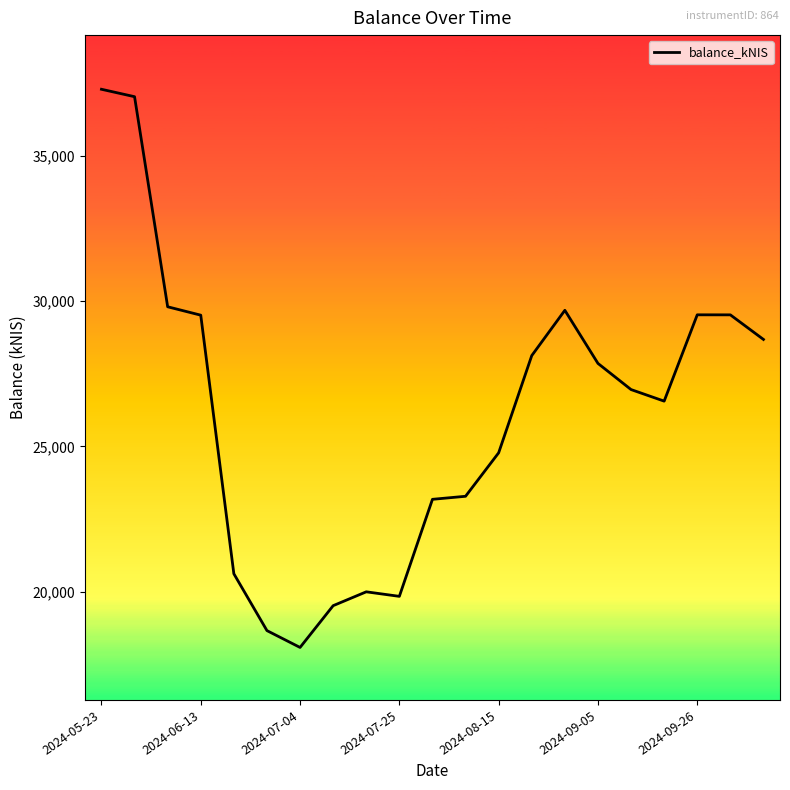

What is the smallest value displayed?

18075.6